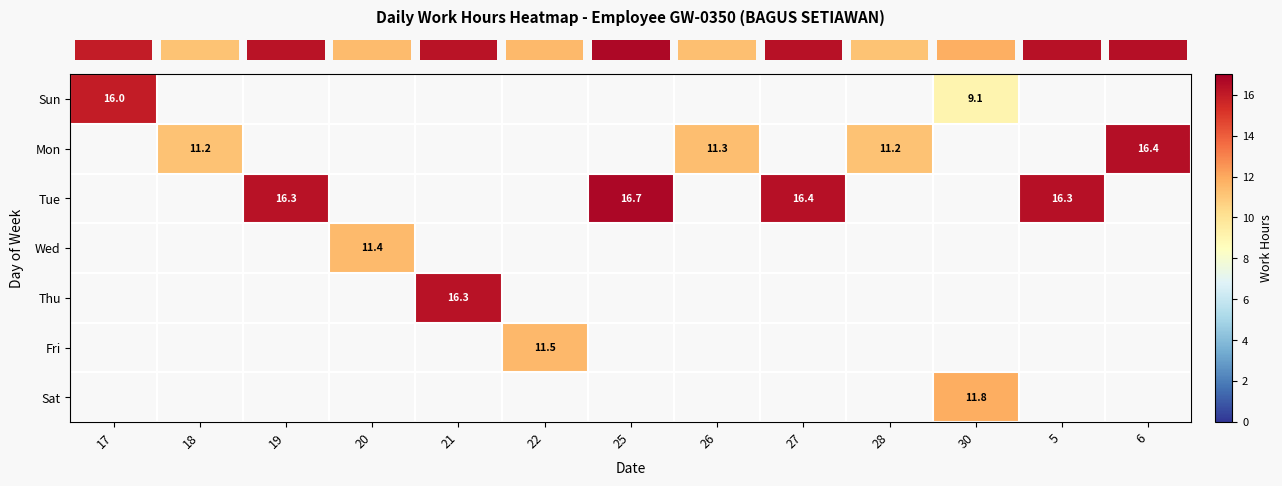

Which label corresponds to the smallest value in the chart?

30